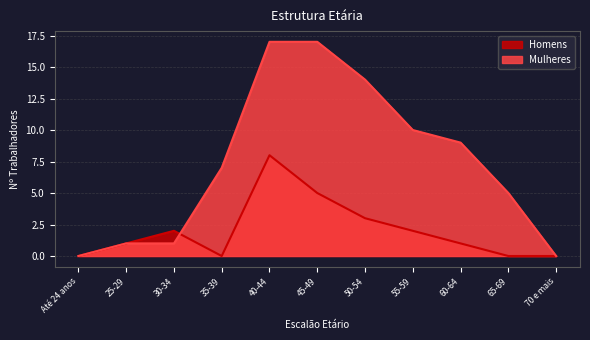

Reading left to right, extract all data points from this chart.

Homens: 0	1	2	0	8	5	3	2	1	0	0
Mulheres: 0	1	1	7	17	17	14	10	9	5	0